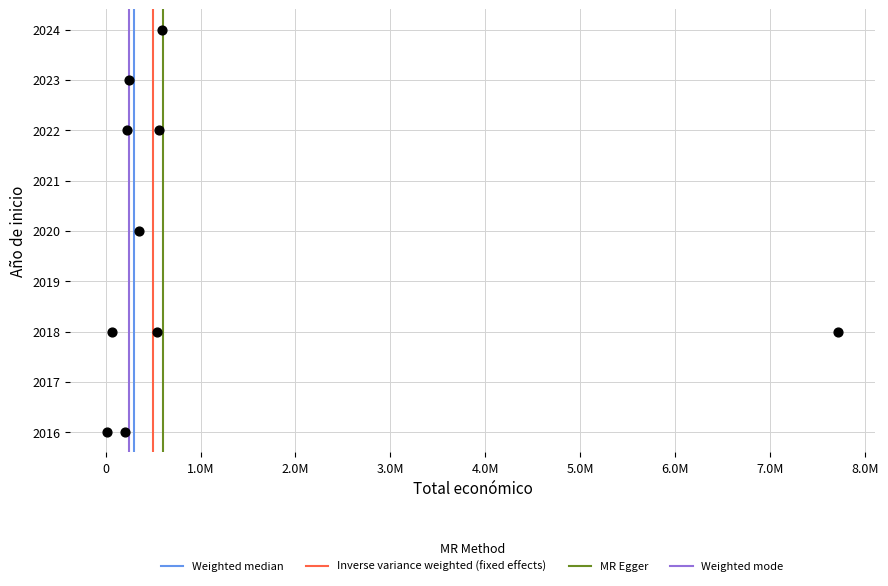

What is the range of X values (max minus min)?

7704081